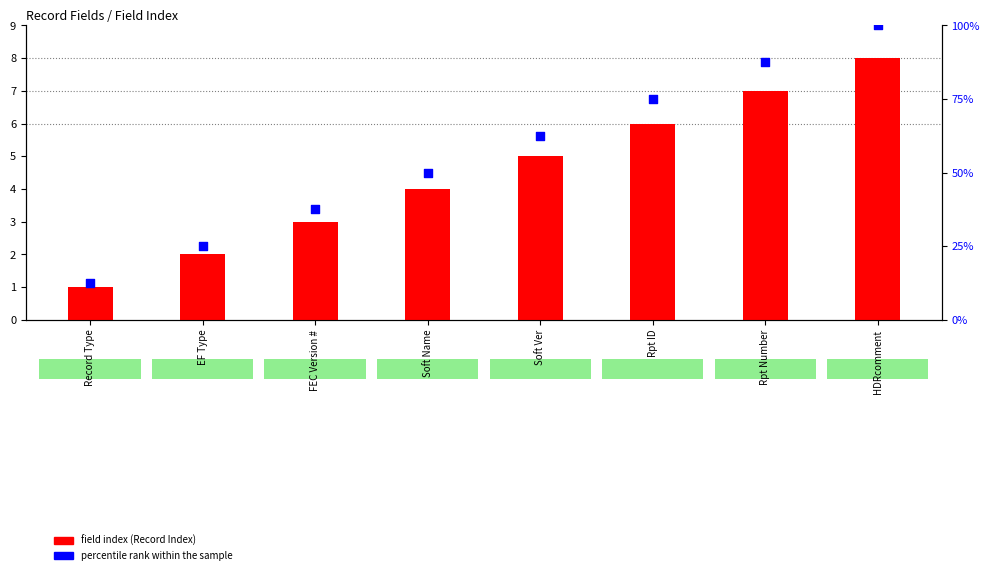

What is the total value across all series at FEC Version #?

40.5